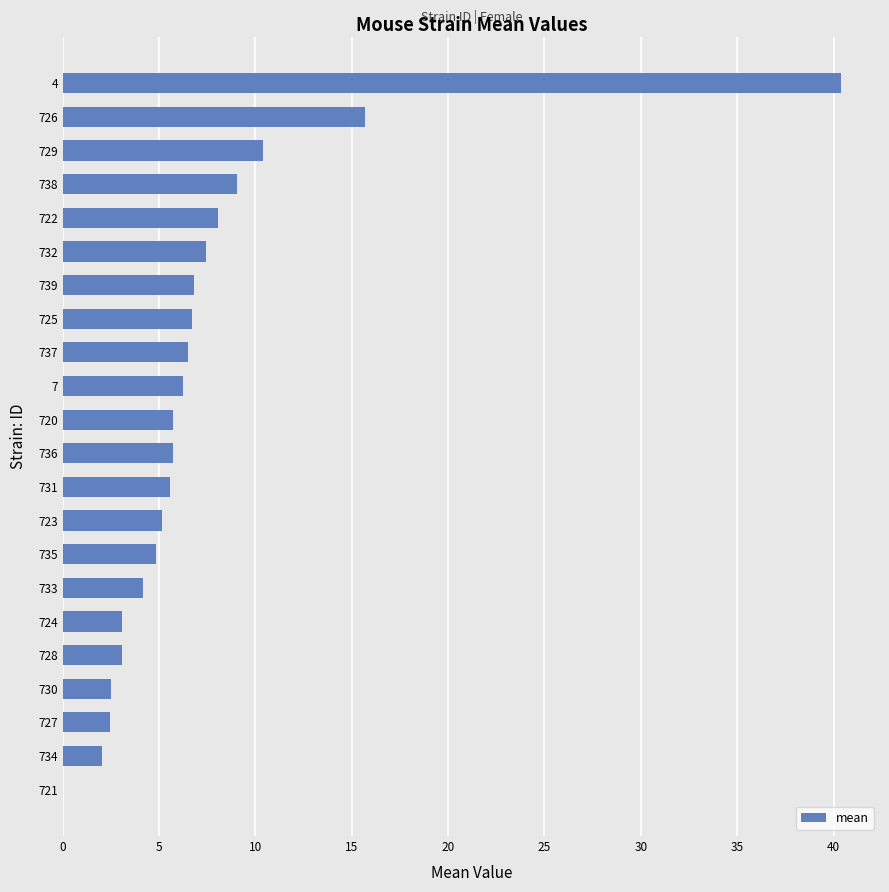

How many positive values are there?

21